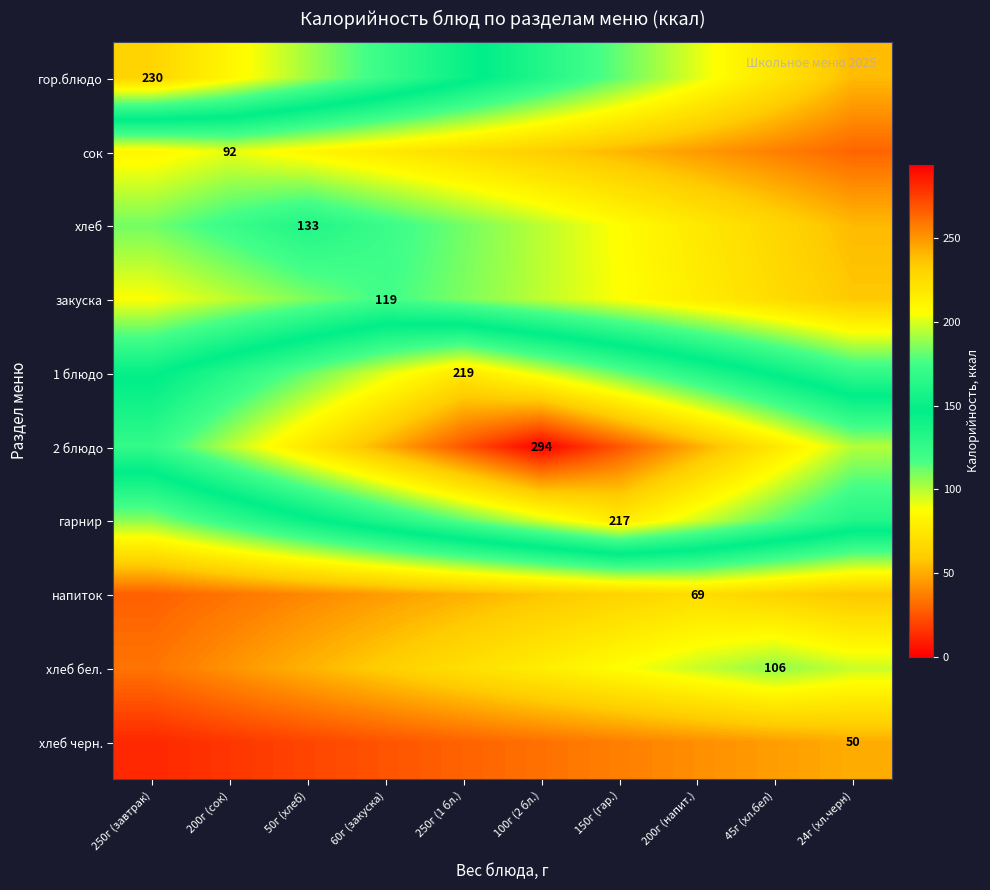

Which series has the largest total across all categories?

2 блюдо